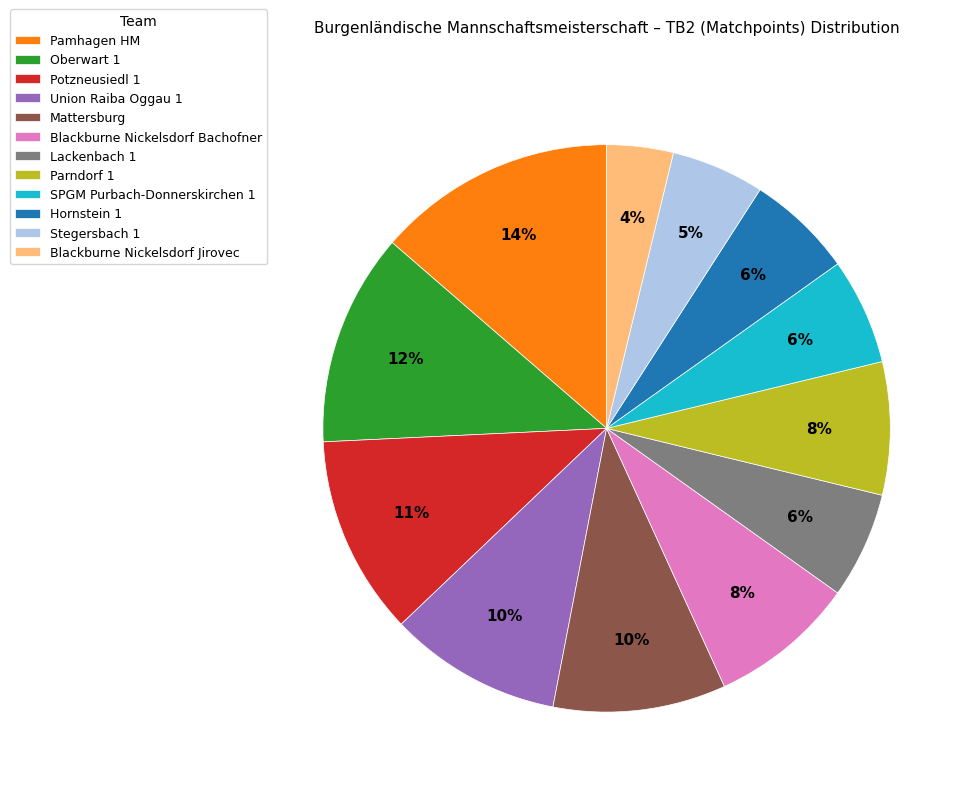

To the nearest percent, what is the combined percentage of Hornstein 1 and Stegersbach 1?

11%